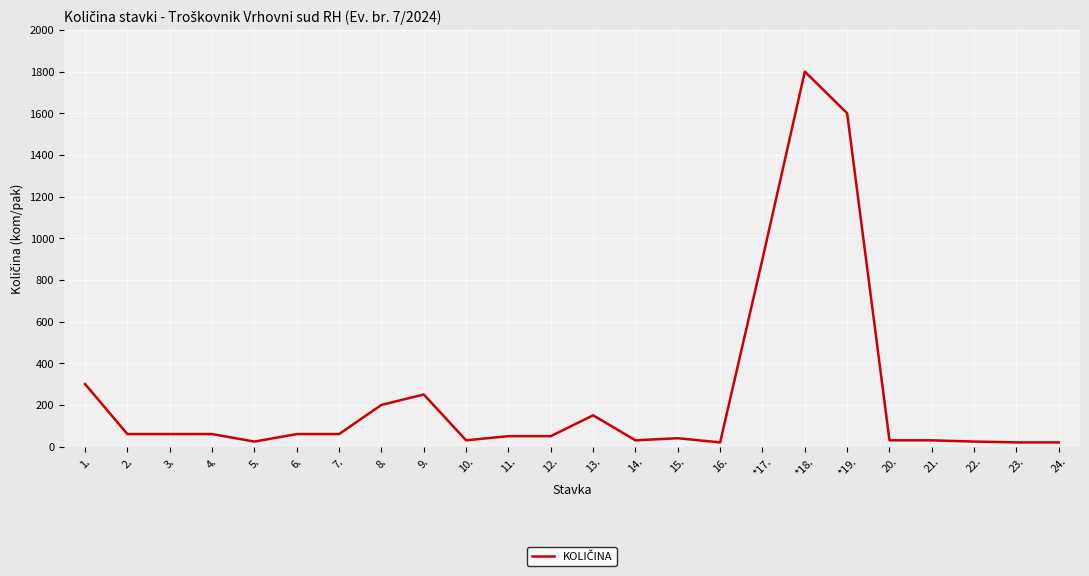

What is the greatest value displayed?

1800